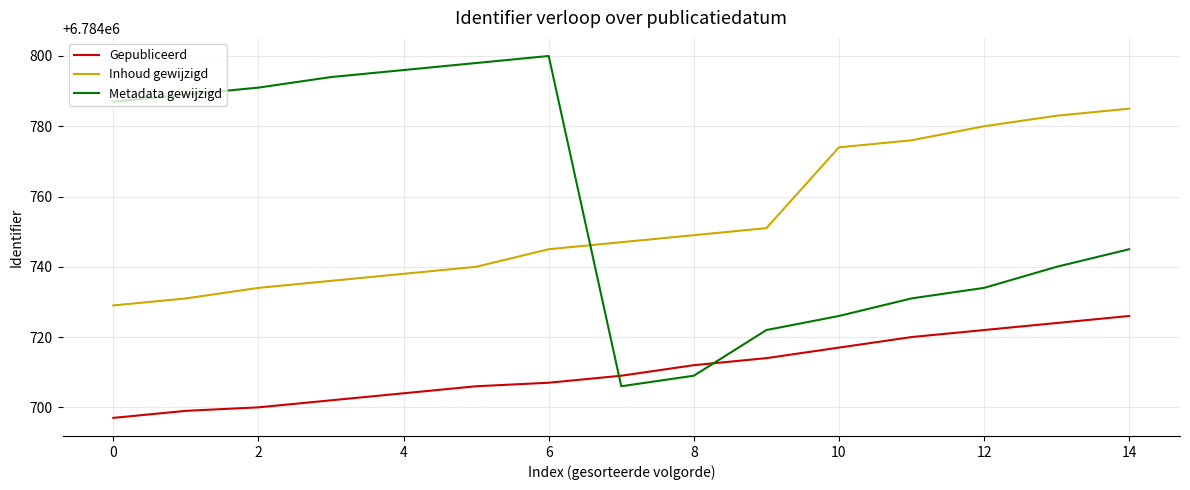

What is the difference between the maximum and second lowest values in the Gepubliceerd series?

27